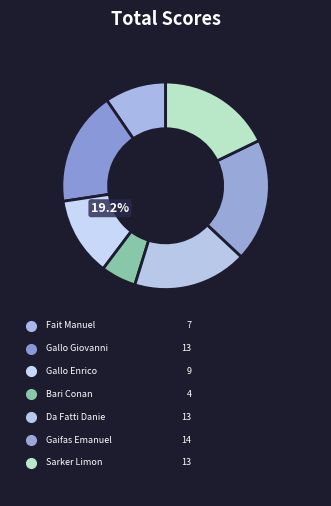

How many slices are in this pie chart?

7